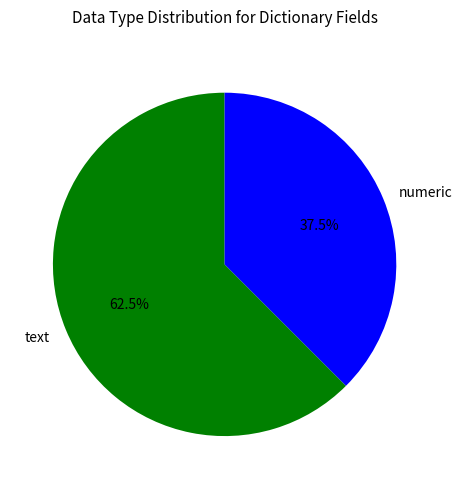

To the nearest percent, what is the difference between the largest and smallest slice percentages?

25%